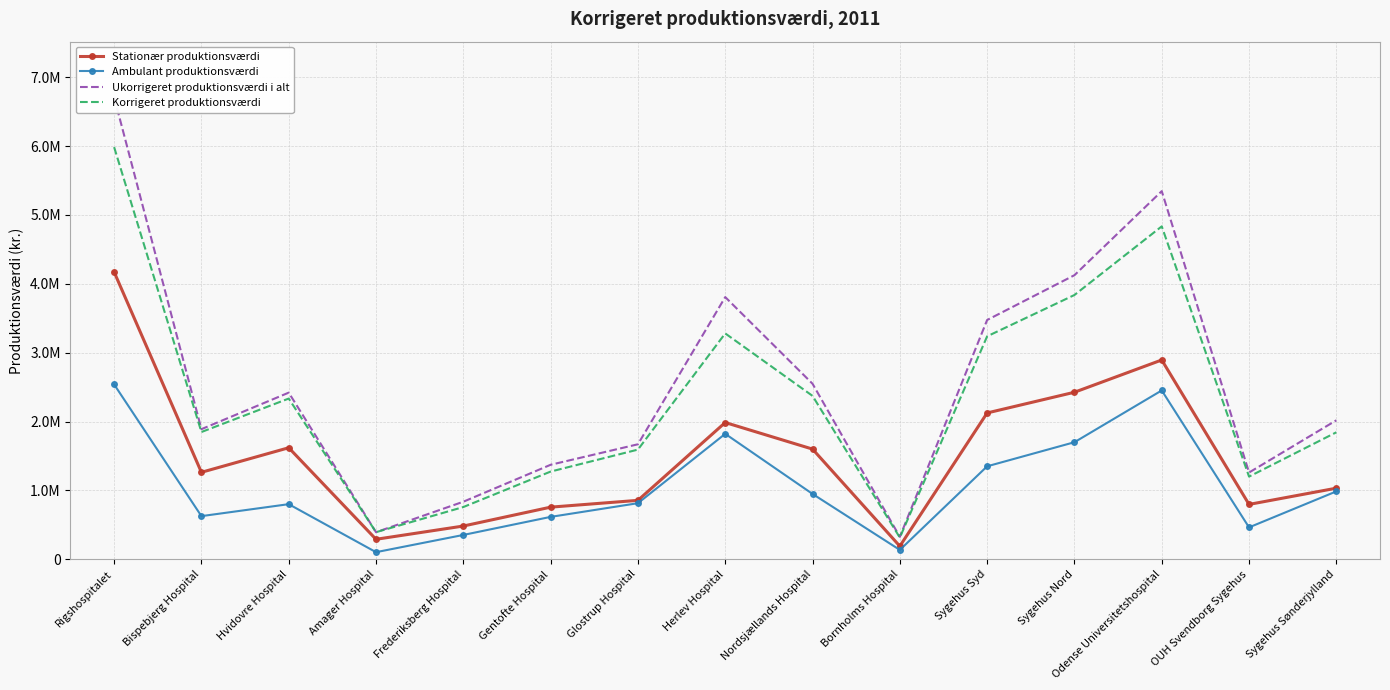

Reading left to right, extract all data points from this chart.

Stationær produktionsværdi: 4172169	1262853	1619488	290021	482578	756835	855612	1985800	1599952	190050	2124860	2425567	2894136	796689	1032308
Ambulant produktionsværdi: 2539410	626502	800199	102902	353087	615447	814338	1821718	948957	135648	1350031	1699889	2451857	462946	985920
Ukorrigeret produktionsværdi i alt: 6711579	1889355	2419687	392923	835665	1372282	1669950	3807518	2548909	325698	3474891	4125456	5345993	1259635	2018228
Korrigeret produktionsværdi: 5985596	1847860	2333873	393517	758362	1273549	1592602	3279906	2372794	315019	3237777	3837856	4834549	1200274	1843872